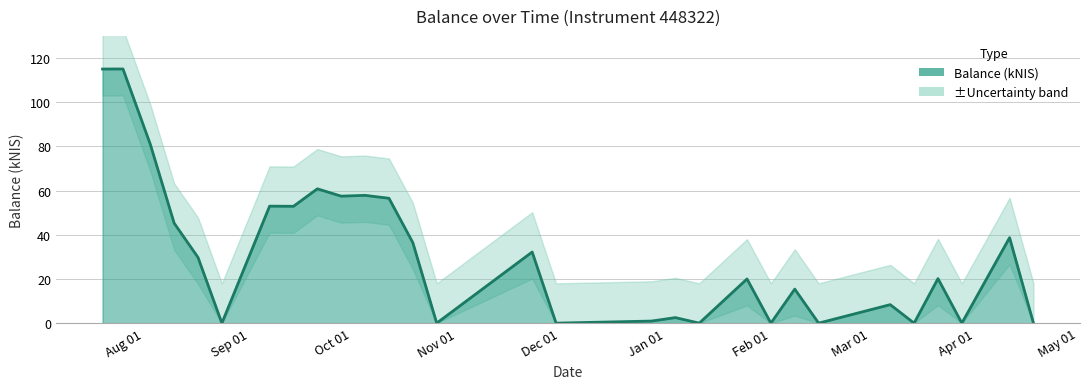

How many lines are shown in the chart?

1